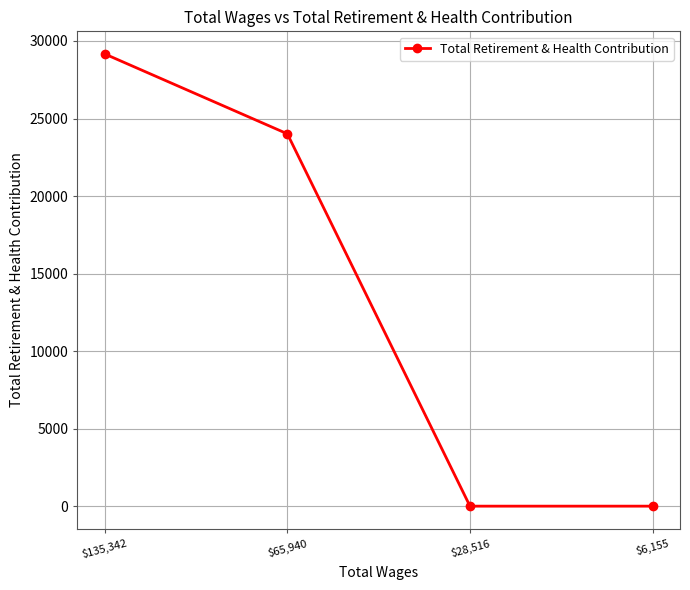

Reading right to left, extract all data points from this chart.

$6,155=0	$28,516=0	$65,940=24013	$135,342=29165